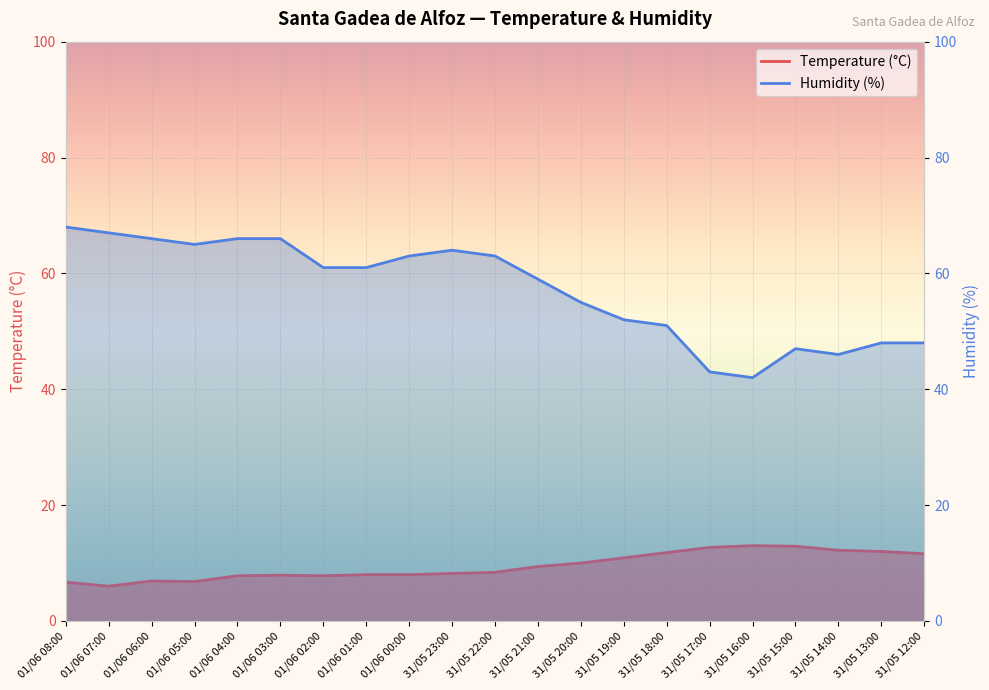

Reading left to right, what are all the values shown in this chart?

Temperature (°C): 01/06 08:00=6.7	01/06 07:00=6.0	01/06 06:00=6.9	01/06 05:00=6.8	01/06 04:00=7.8	01/06 03:00=7.9	01/06 02:00=7.8	01/06 01:00=8.0	01/06 00:00=8.0	31/05 23:00=8.2	31/05 22:00=8.4	31/05 21:00=9.4	31/05 20:00=10.0	31/05 19:00=10.9	31/05 18:00=11.8	31/05 17:00=12.7	31/05 16:00=13.0	31/05 15:00=12.9	31/05 14:00=12.2	31/05 13:00=12.0	31/05 12:00=11.6
Humidity (%): 01/06 08:00=68.0	01/06 07:00=67.0	01/06 06:00=66.0	01/06 05:00=65.0	01/06 04:00=66.0	01/06 03:00=66.0	01/06 02:00=61.0	01/06 01:00=61.0	01/06 00:00=63.0	31/05 23:00=64.0	31/05 22:00=63.0	31/05 21:00=59.0	31/05 20:00=55.0	31/05 19:00=52.0	31/05 18:00=51.0	31/05 17:00=43.0	31/05 16:00=42.0	31/05 15:00=47.0	31/05 14:00=46.0	31/05 13:00=48.0	31/05 12:00=48.0